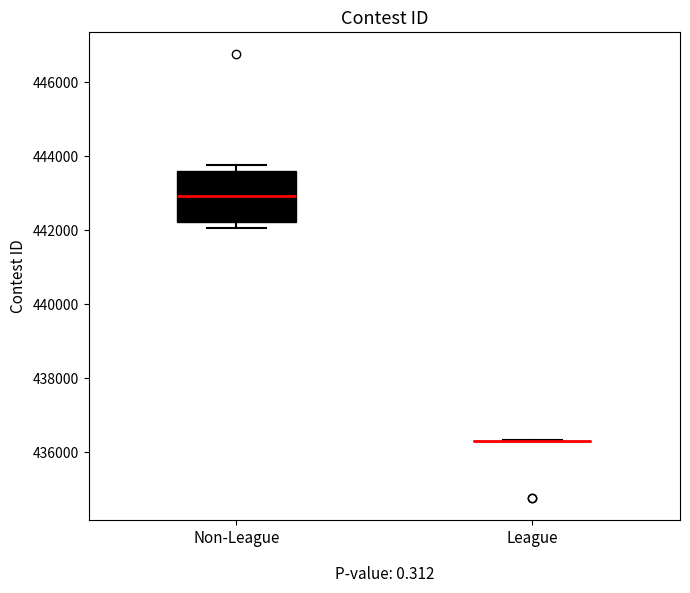

Comparing the boxes themselves (not the whiskers), which one is the tallest?

Non-League